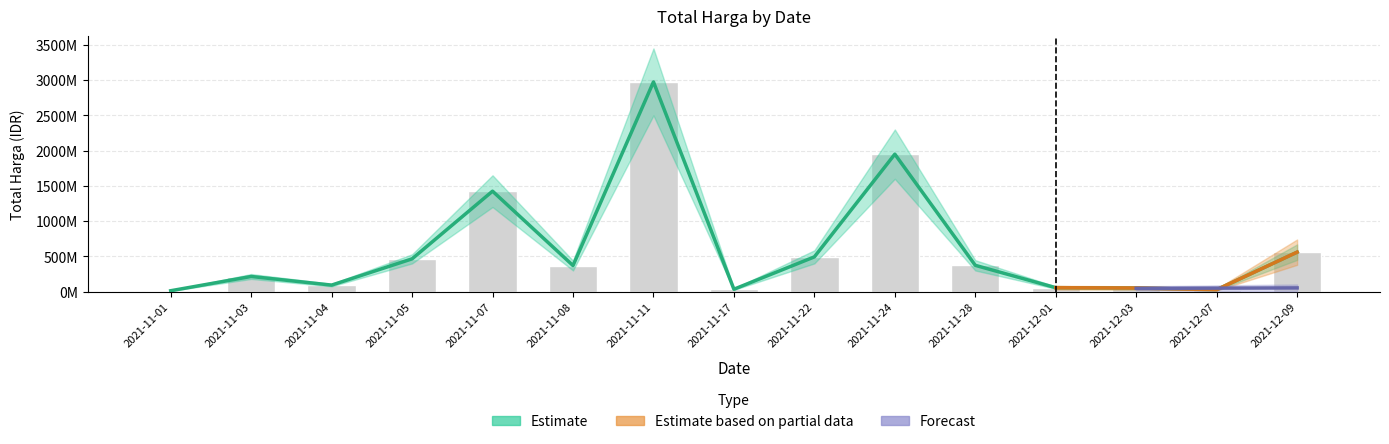

Are the bars grouped side by side (vs. stacked)?

No